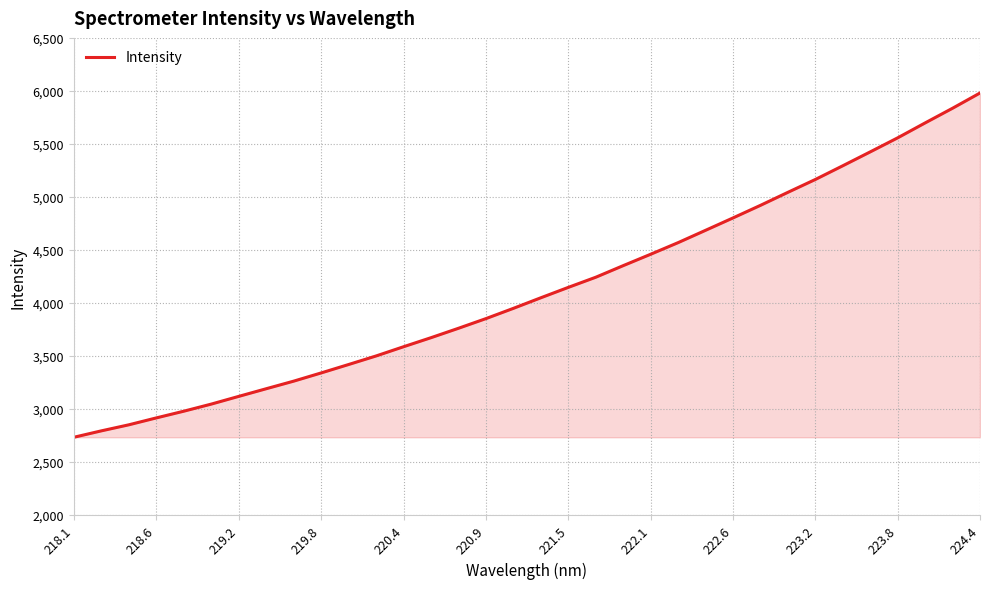

What is the average value?

4124.2